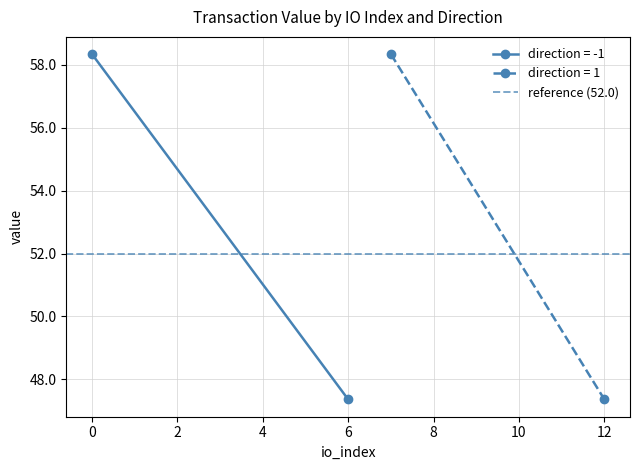

List the labels in order of value, smallest first.

-1, 1, -1, 1